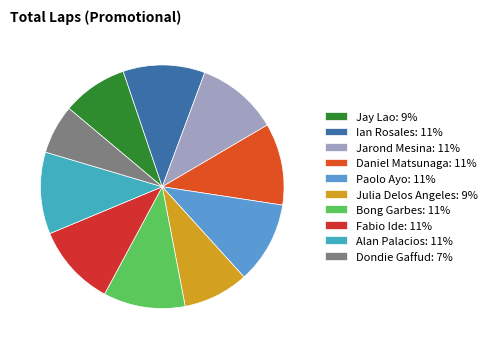

Is there any slice that represents more than half of the pie?

No